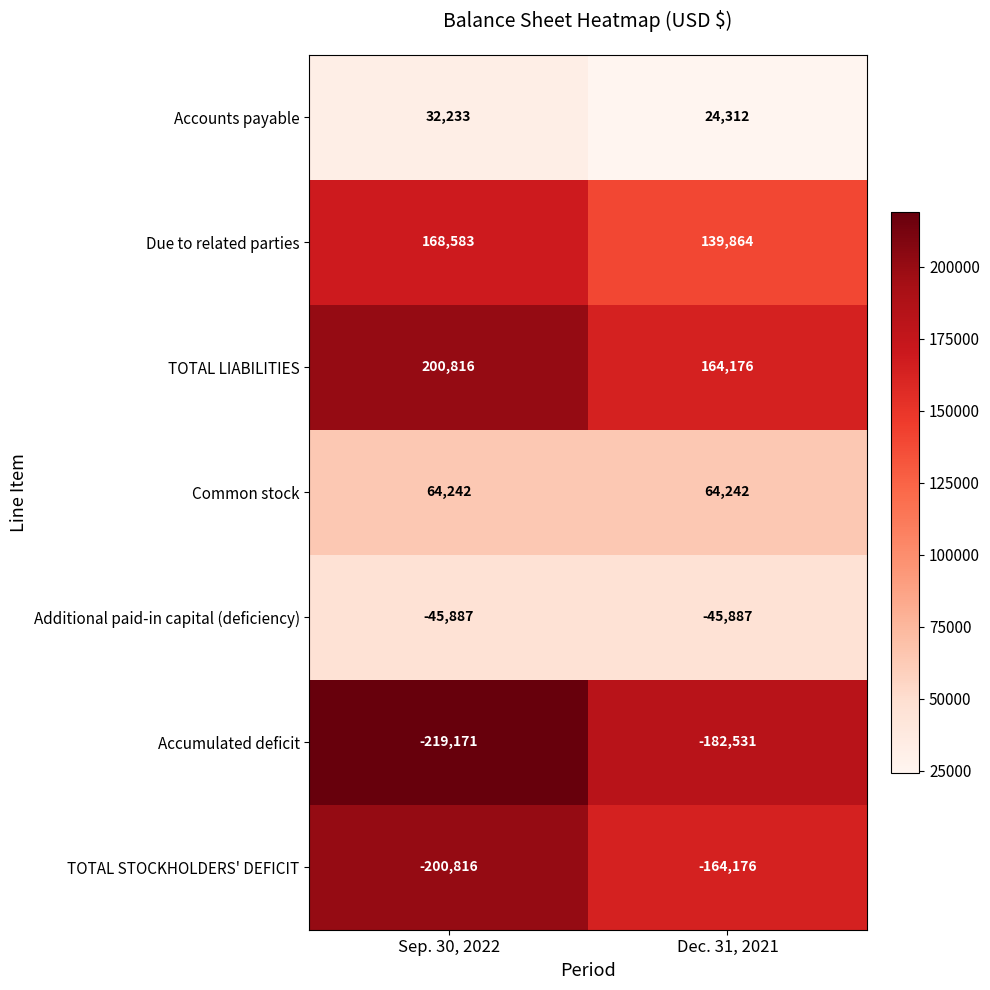

At which category does the chart reach its minimum across all series?

Sep. 30, 2022